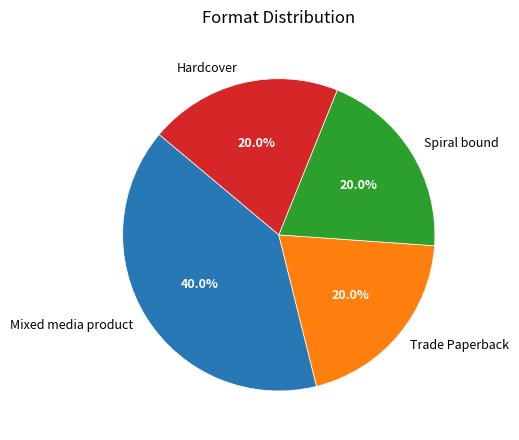

How many segments does this pie chart have?

4